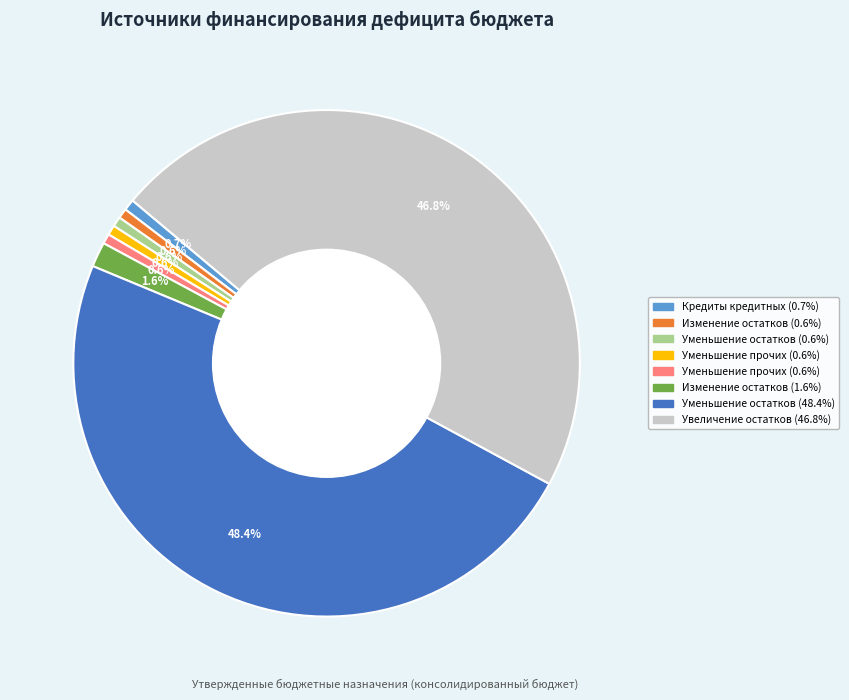

Is there any slice that represents more than half of the pie?

No